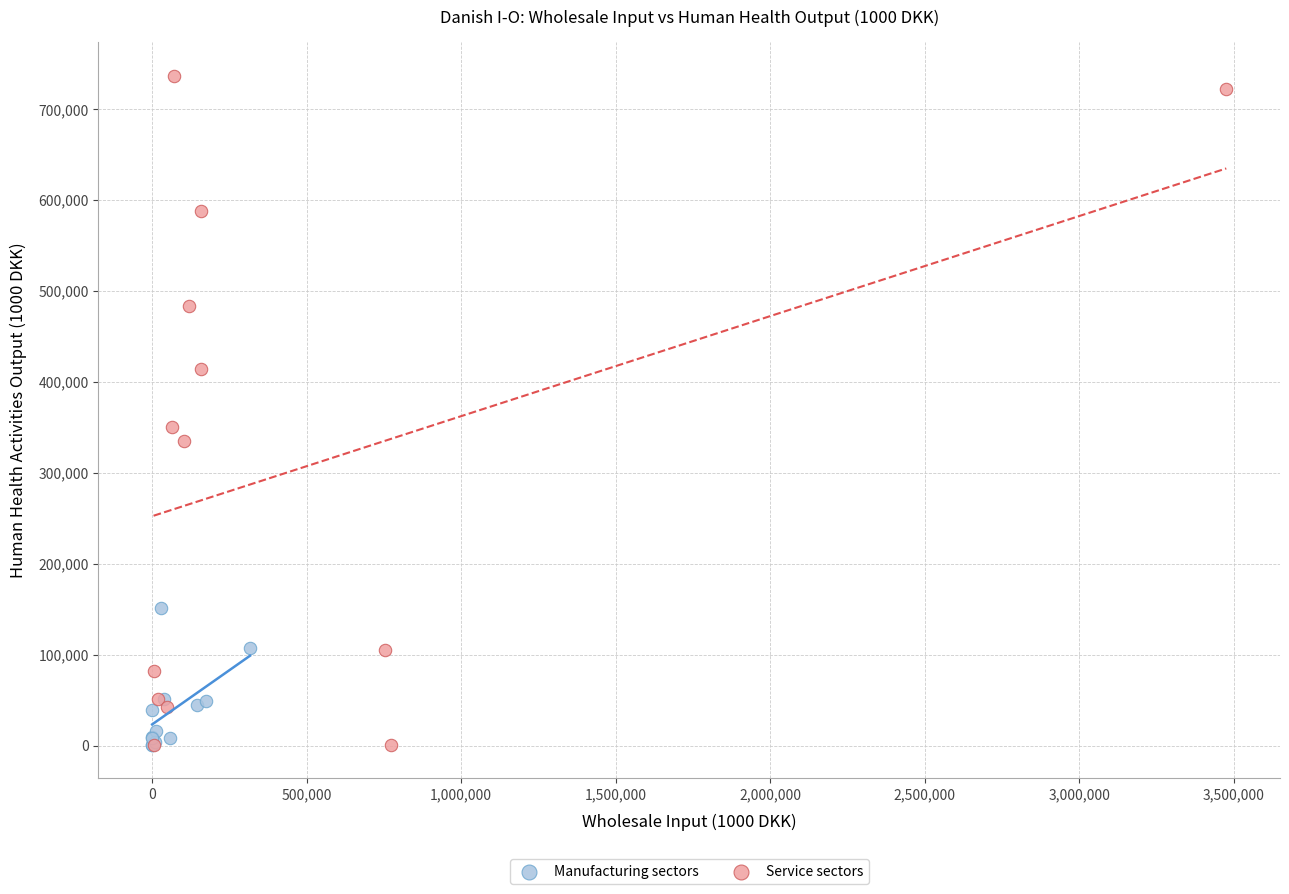

Which series has the largest Y range (max minus min)?

Service sectors